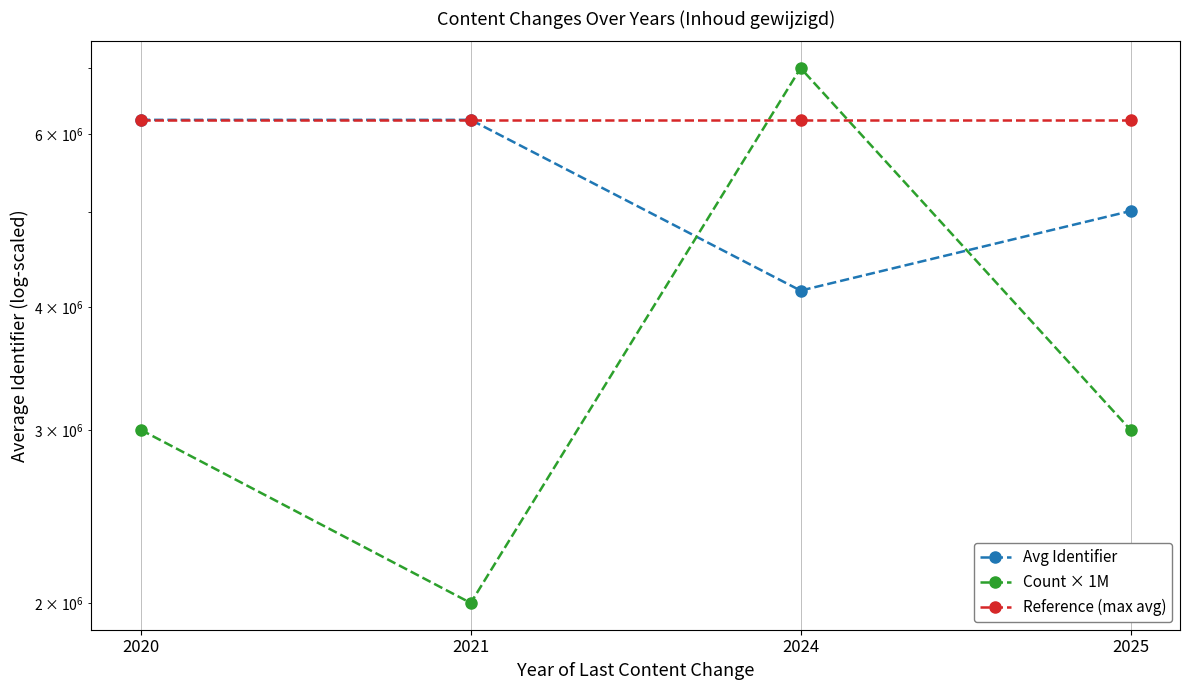

What is the value of the Reference (max avg) point at the 2nd from the left?

6200934.3